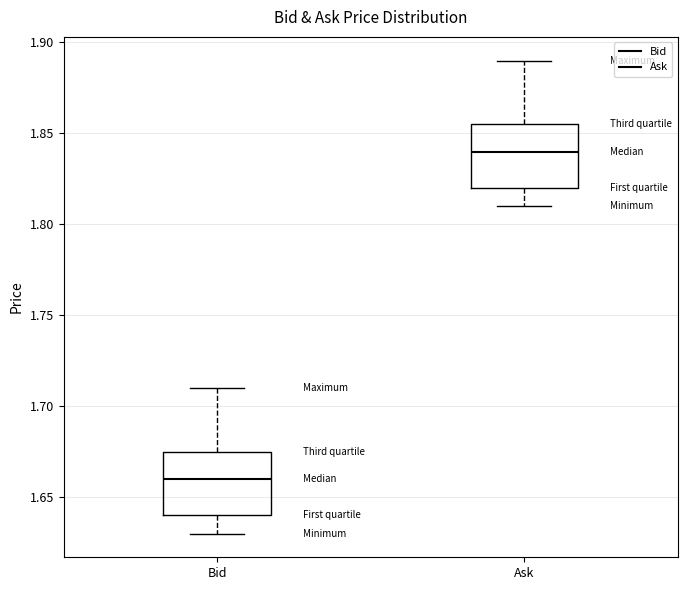

Reading left to right, read every box against the y-axis: the position of its median line, the range the box covers, and the ends of its whiskers. The values are not printed on the chart, so give them approximately, as read against the axis.

Bid: median 1.660, box 1.640 to 1.675, whiskers 1.630 to 1.710
Ask: median 1.840, box 1.820 to 1.855, whiskers 1.810 to 1.890